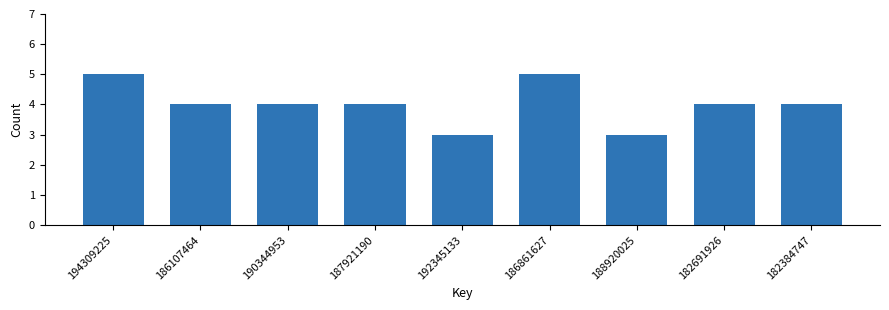

Reading left to right, what are all the values shown in this chart?

5	4	4	4	3	5	3	4	4